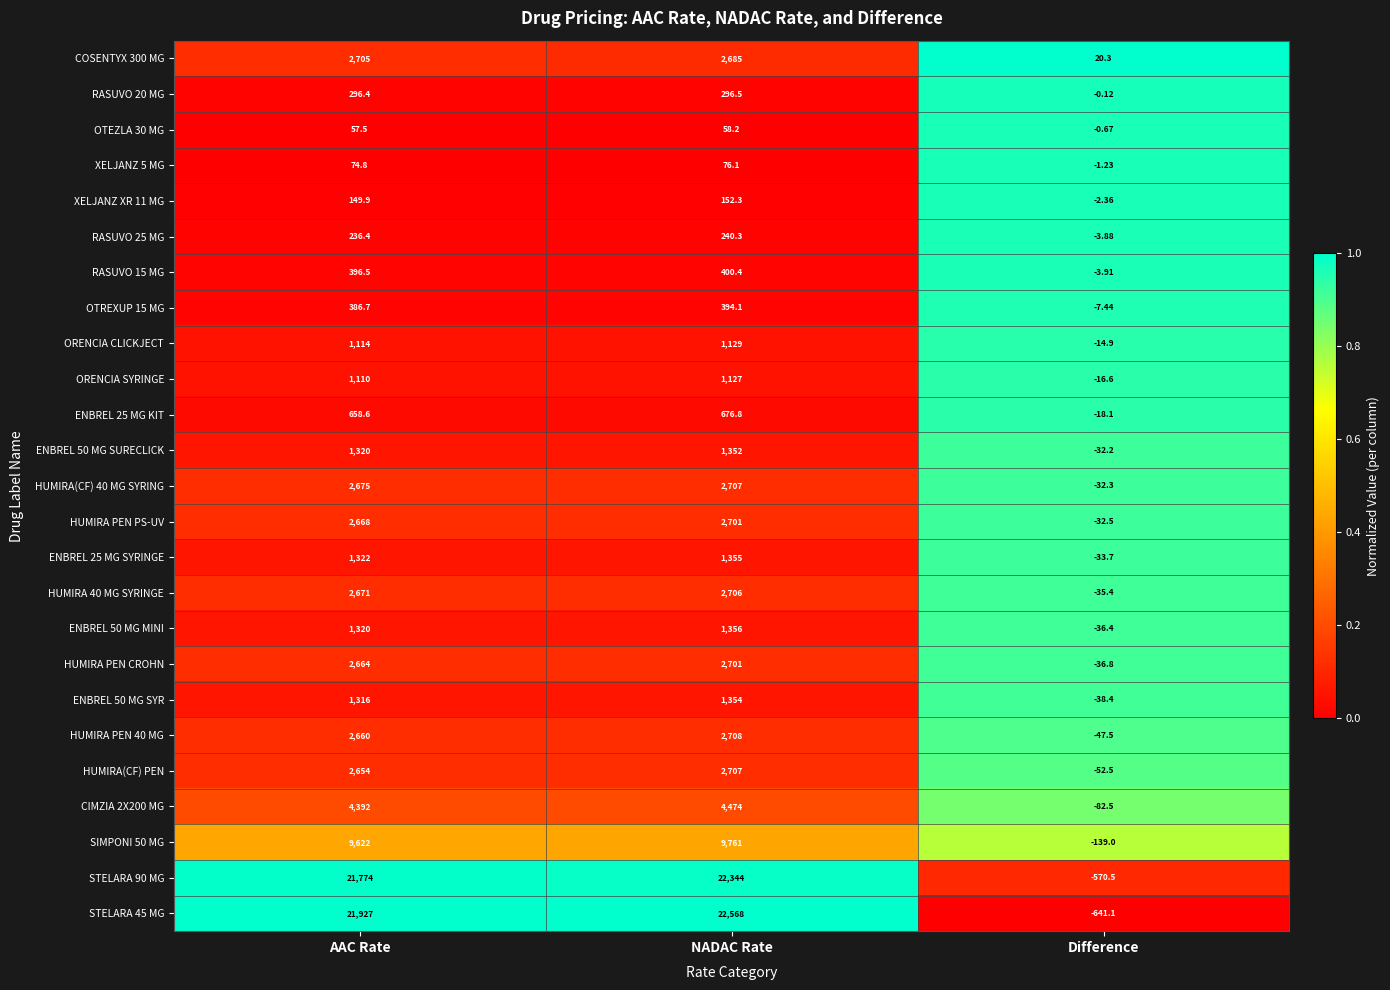

Which label corresponds to the largest value in the chart?

NADAC Rate